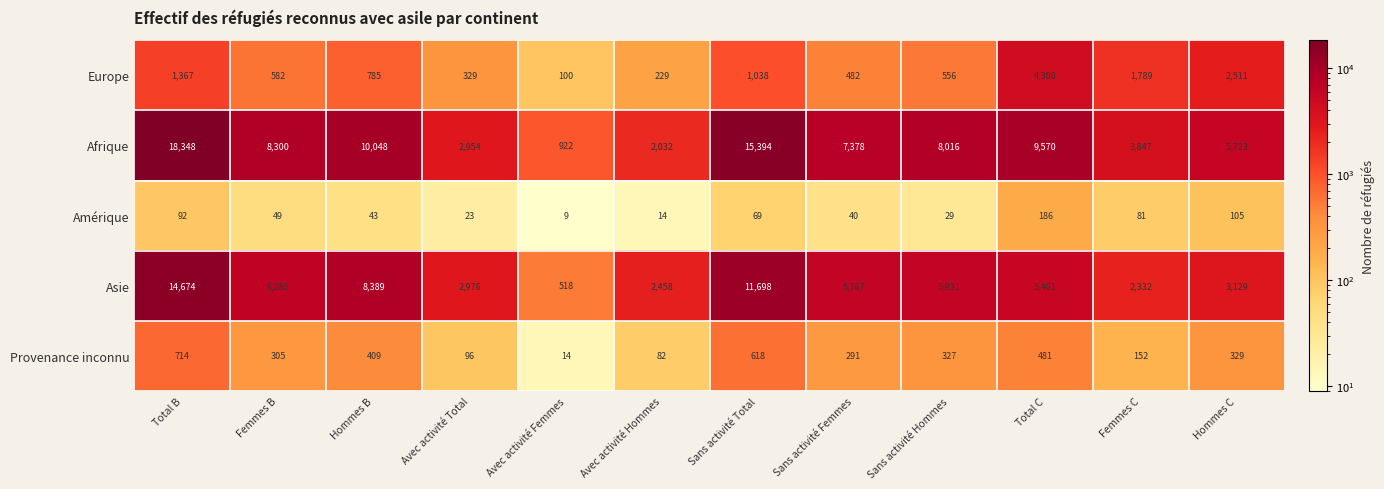

Which series has the largest range (max minus min)?

Afrique